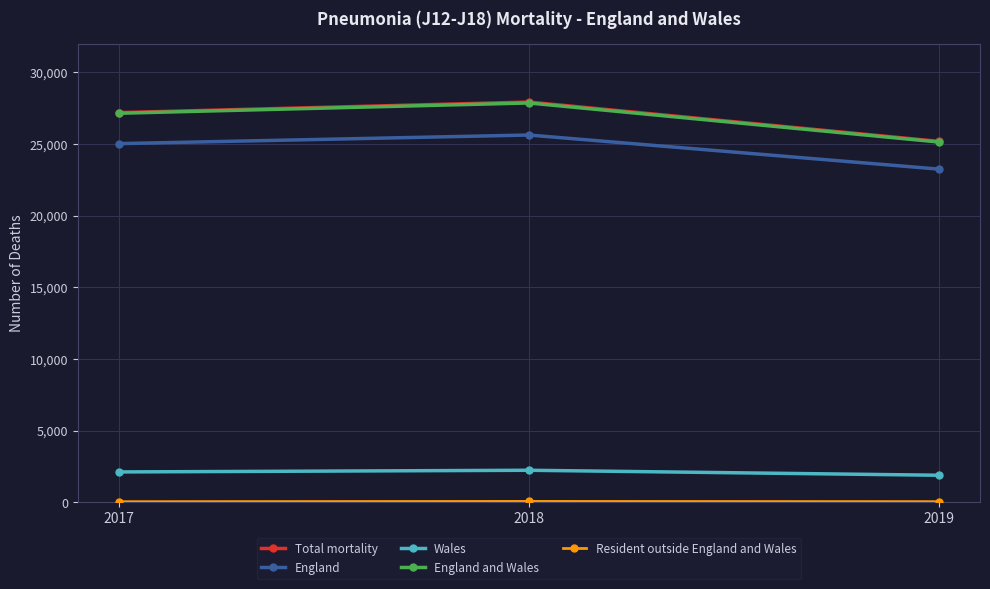

How many series are shown in this chart?

5